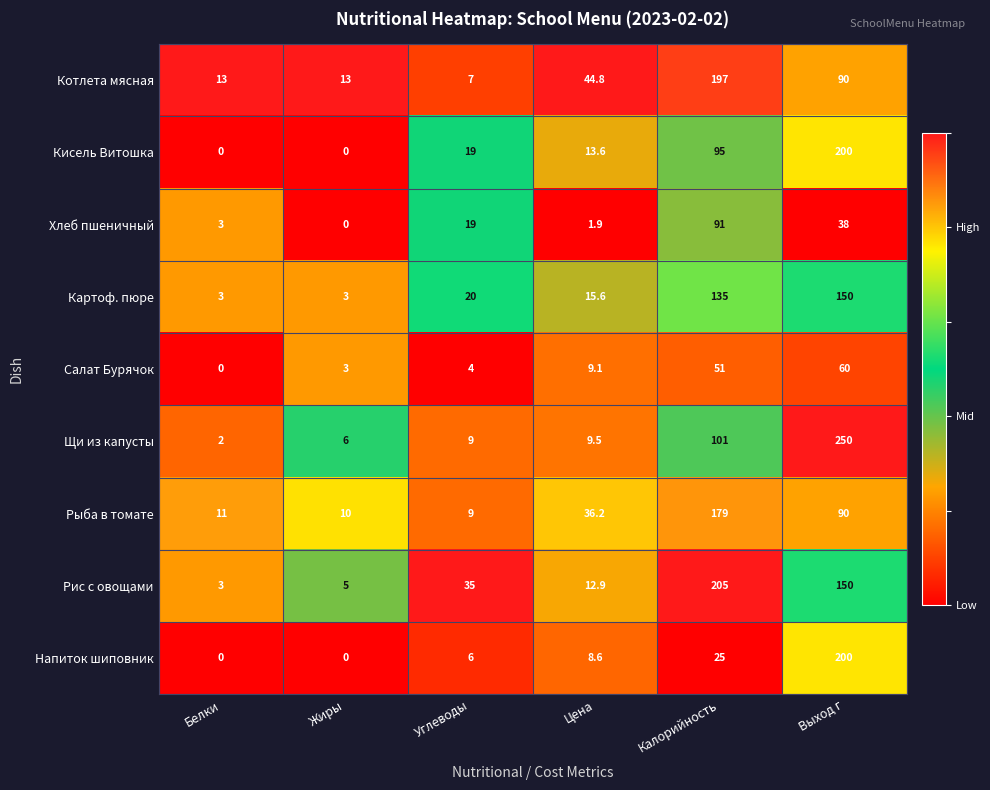

What is the greatest value displayed?

250.0